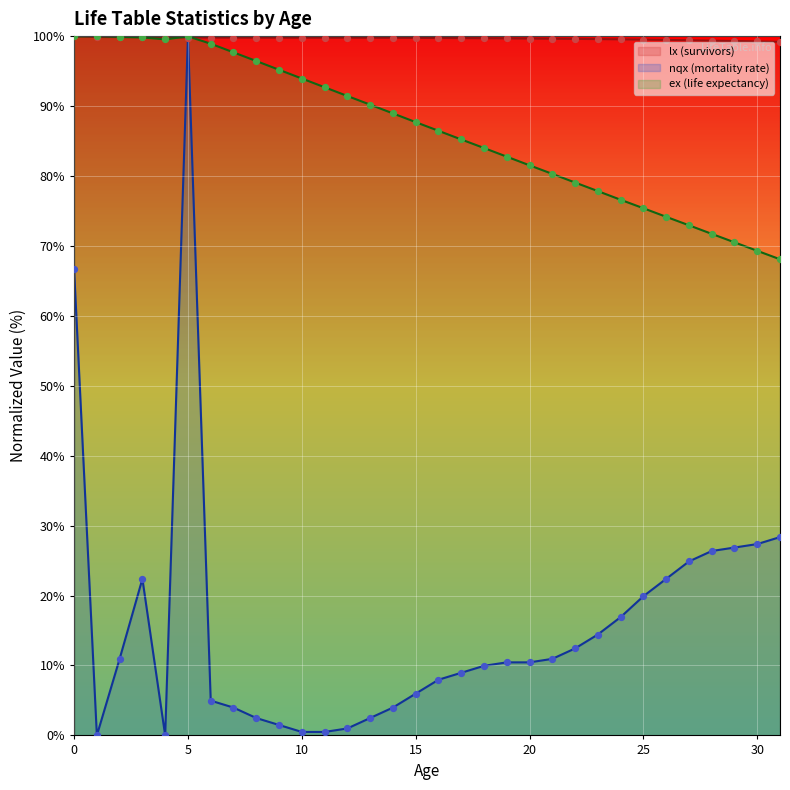

Which series reaches the maximum Y coordinate?

lx